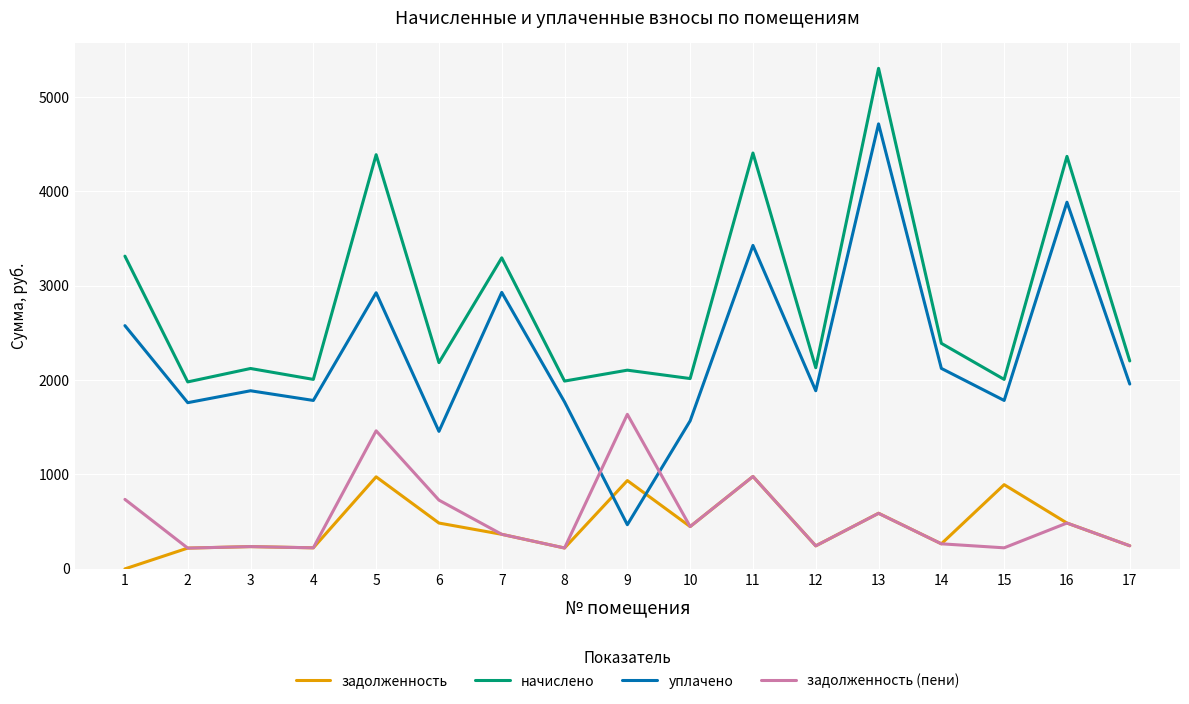

The value of уплачено at 9 is 252.2. True or false?

False